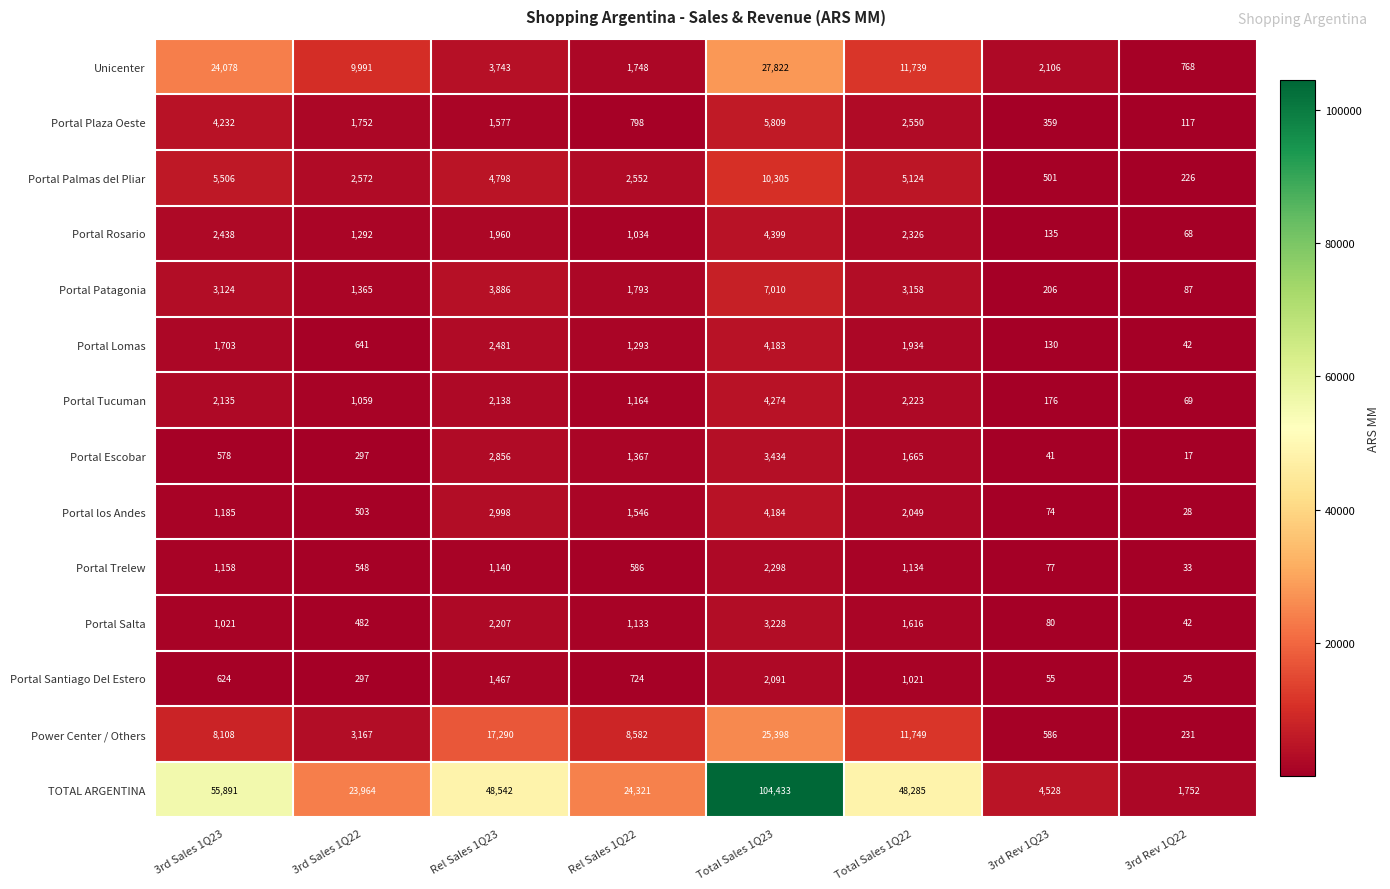

How many values in the Portal Lomas series are below 1703?

4